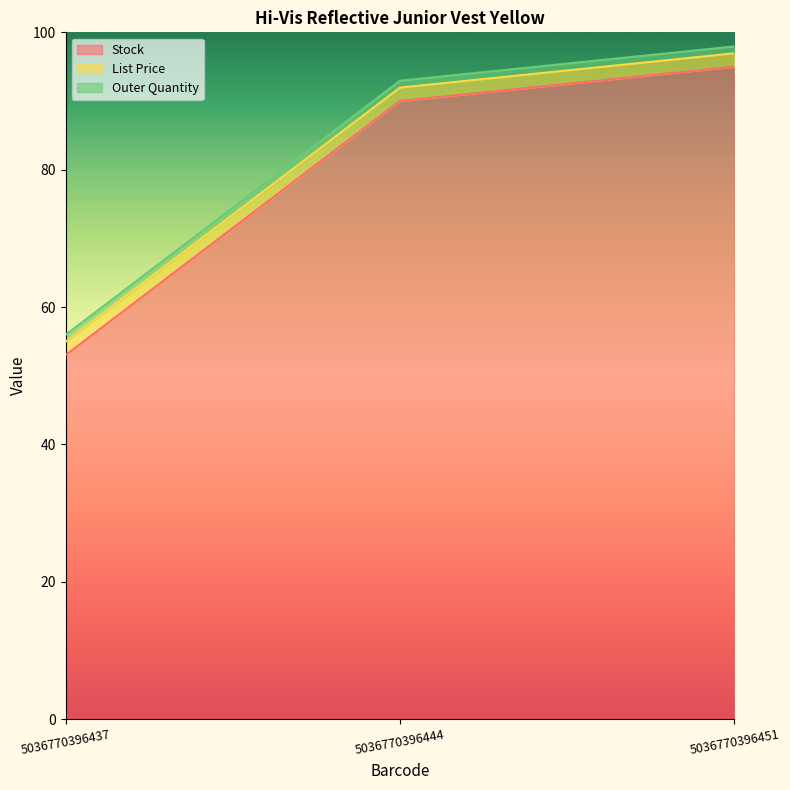

Does the chart have visible grid lines?

No